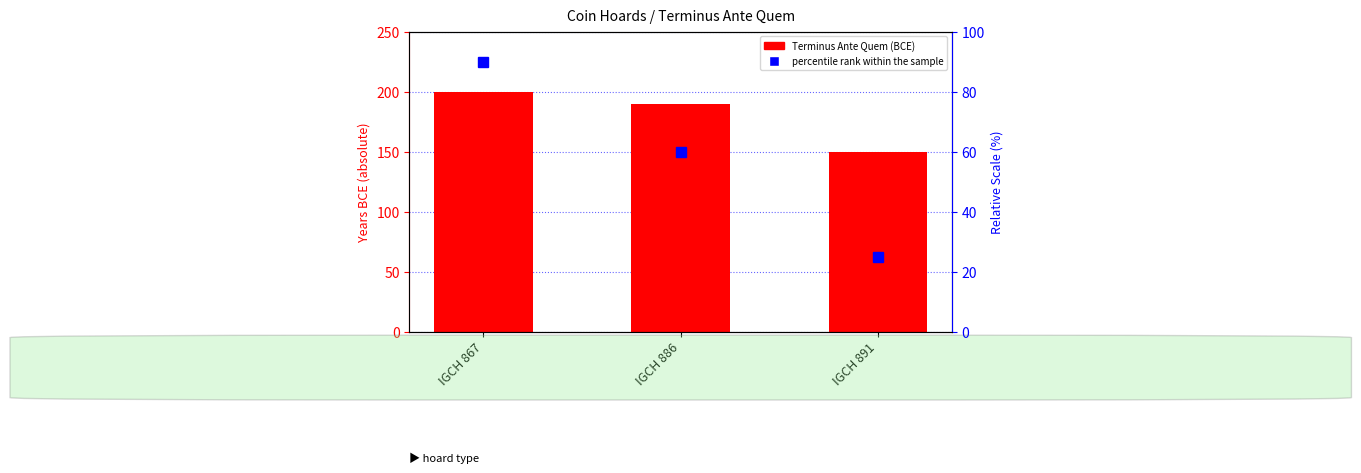

Rank the series by their average value, from highest to lowest.

Terminus Ante Quem, percentile rank within the sample